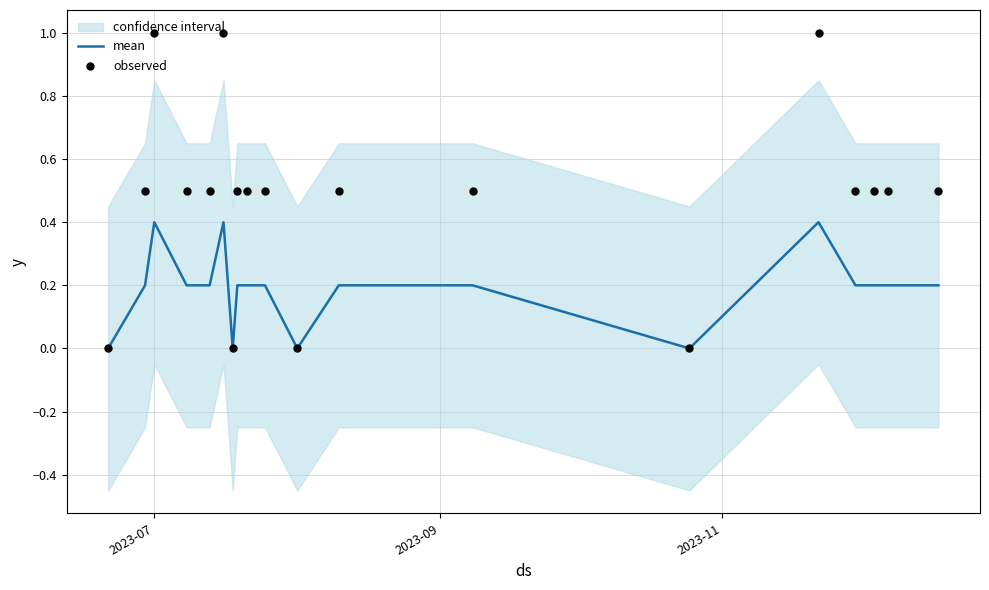

Which series has the largest Y range (max minus min)?

observed